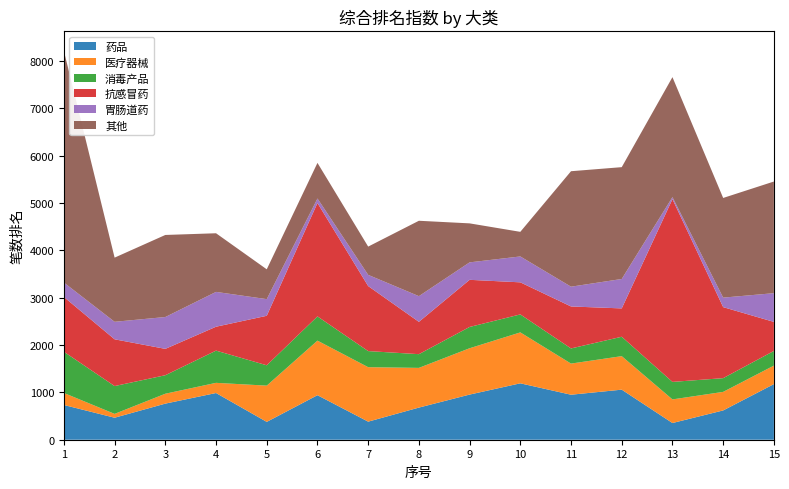

Reading left to right, transcribe all the data shown in this chart.

药品: 1=734	2=465	3=763	4=987	5=377	6=941	7=382	8=679	9=954	10=1192	11=951	12=1058	13=353	14=619	15=1175
医疗器械: 1=254	2=81	3=209	4=215	5=766	6=1153	7=1151	8=839	9=979	10=1076	11=658	12=708	13=499	14=392	15=391
消毒产品: 1=871	2=588	3=391	4=681	5=430	6=512	7=340	8=290	9=450	10=380	11=320	12=410	13=370	14=290	15=310
抗感冒药: 1=1158	2=988	3=557	4=505	5=1046	6=2396	7=1374	8=683	9=996	10=678	11=887	12=599	13=3862	14=1501	15=614
胃肠道药: 1=304	2=370	3=673	4=736	5=352	6=96	7=237	8=543	9=369	10=547	11=418	12=622	13=43	14=201	15=607
其他: 1=4895	2=1356	3=1734	4=1239	5=630	6=752	7=597	8=1593	9=824	10=520	11=2440	12=2363	13=2535	14=2106	15=2359